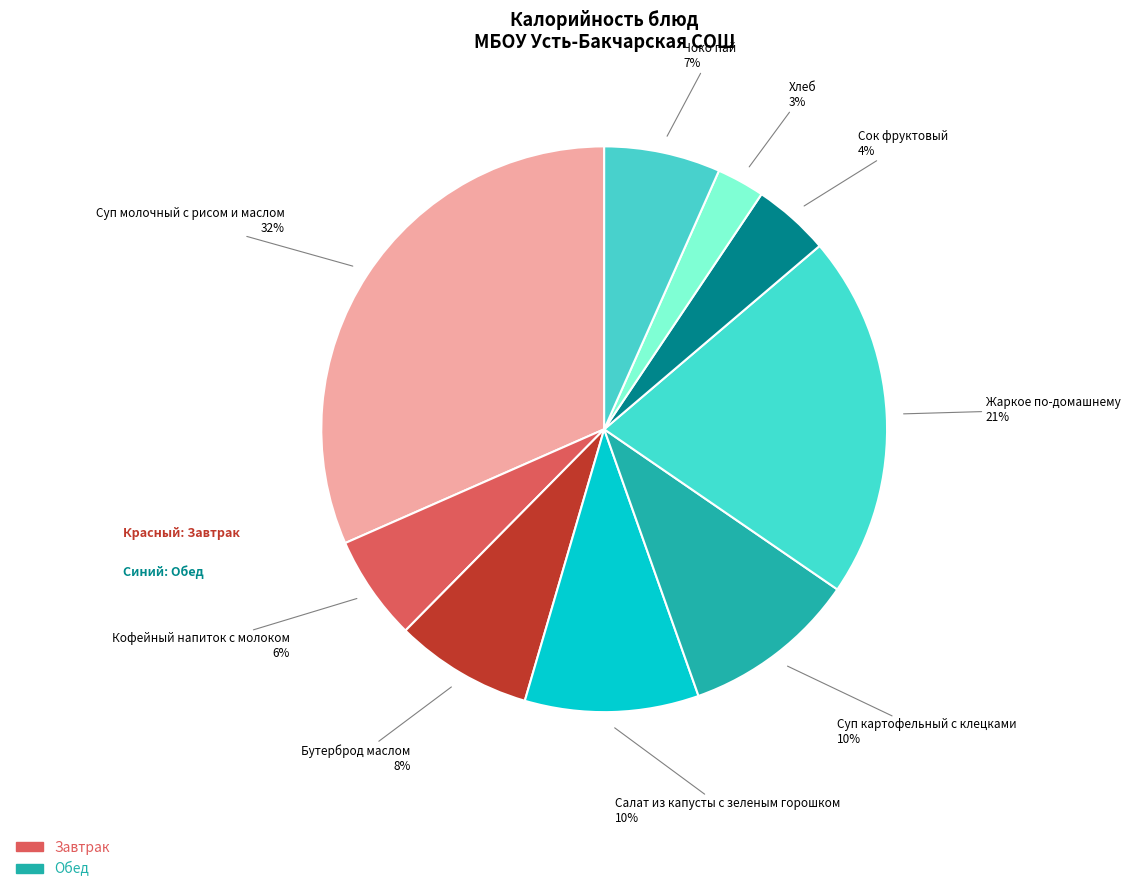

Which category has the biggest portion of the pie?

Суп молочный с рисом и маслом